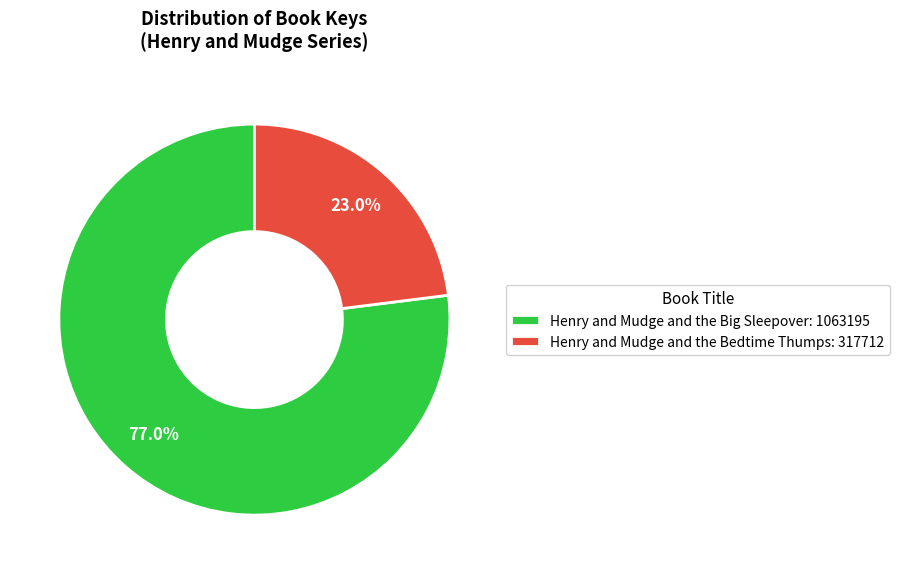

Count the number of slices in the pie.

2